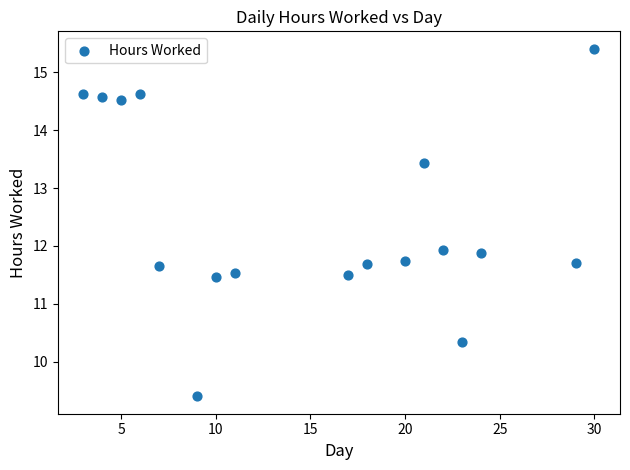

What is the range of Y values (max minus min)?

6.0